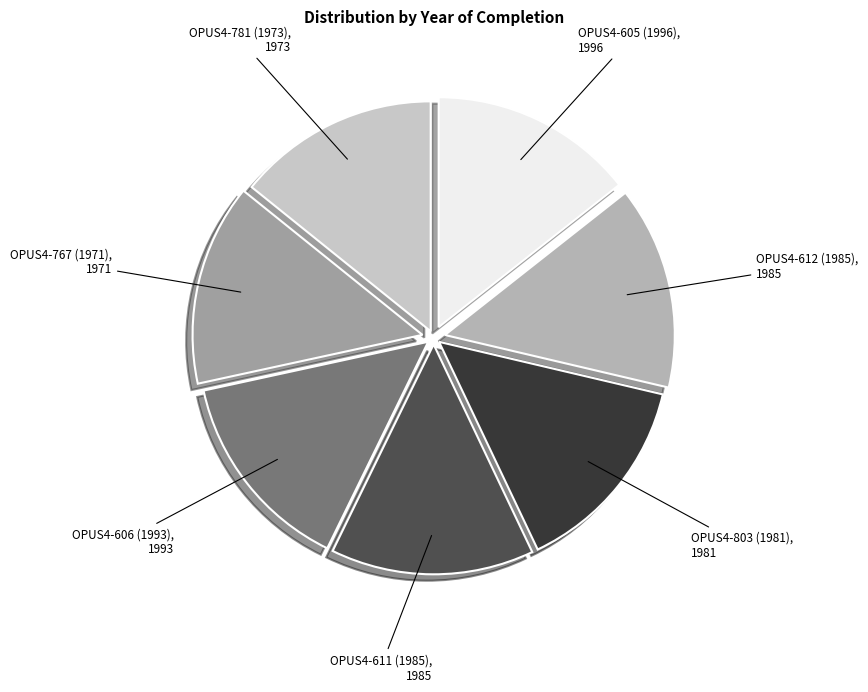

Is the sum of OPUS4-767 (1971) and OPUS4-612 (1985) greater than half?

No